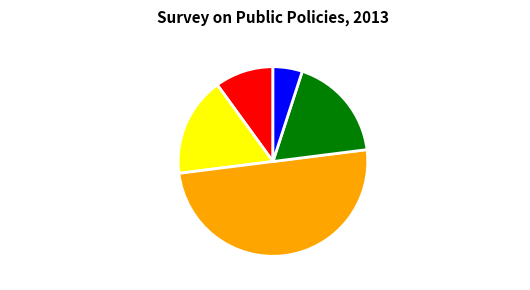

Does Rather agree than disagree account for over 50% of the chart?

No